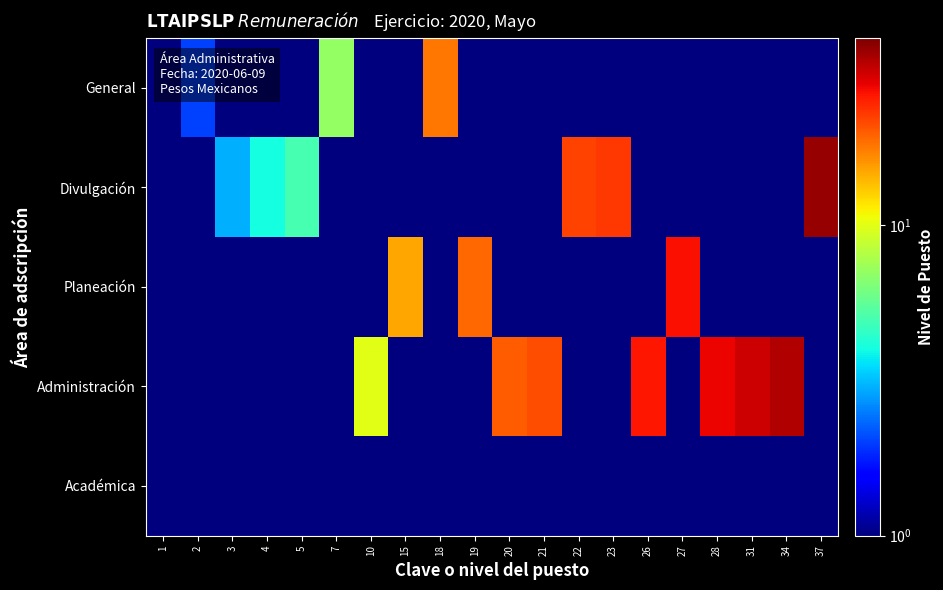

How many data points does each series have?

20